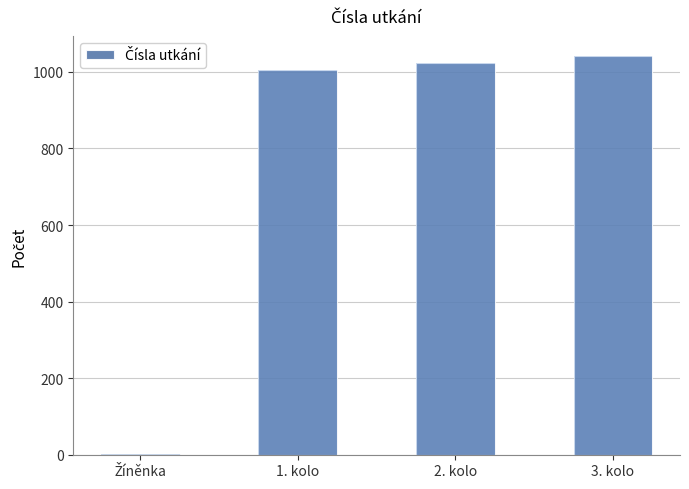

What position from the right is 3. kolo?

1